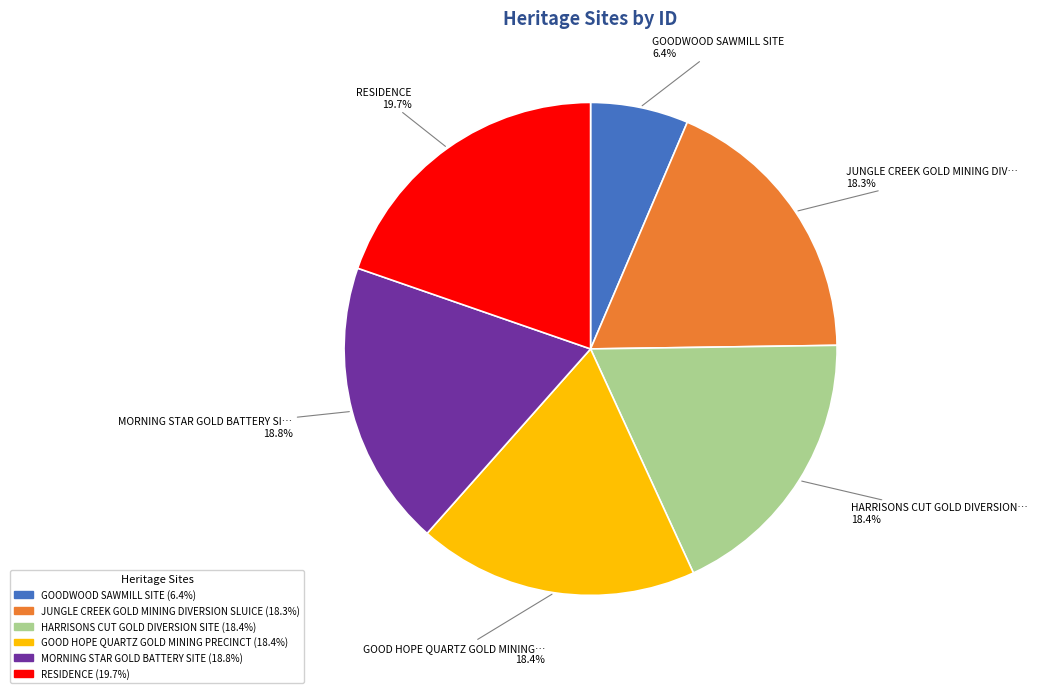

Does any single category account for the majority?

No